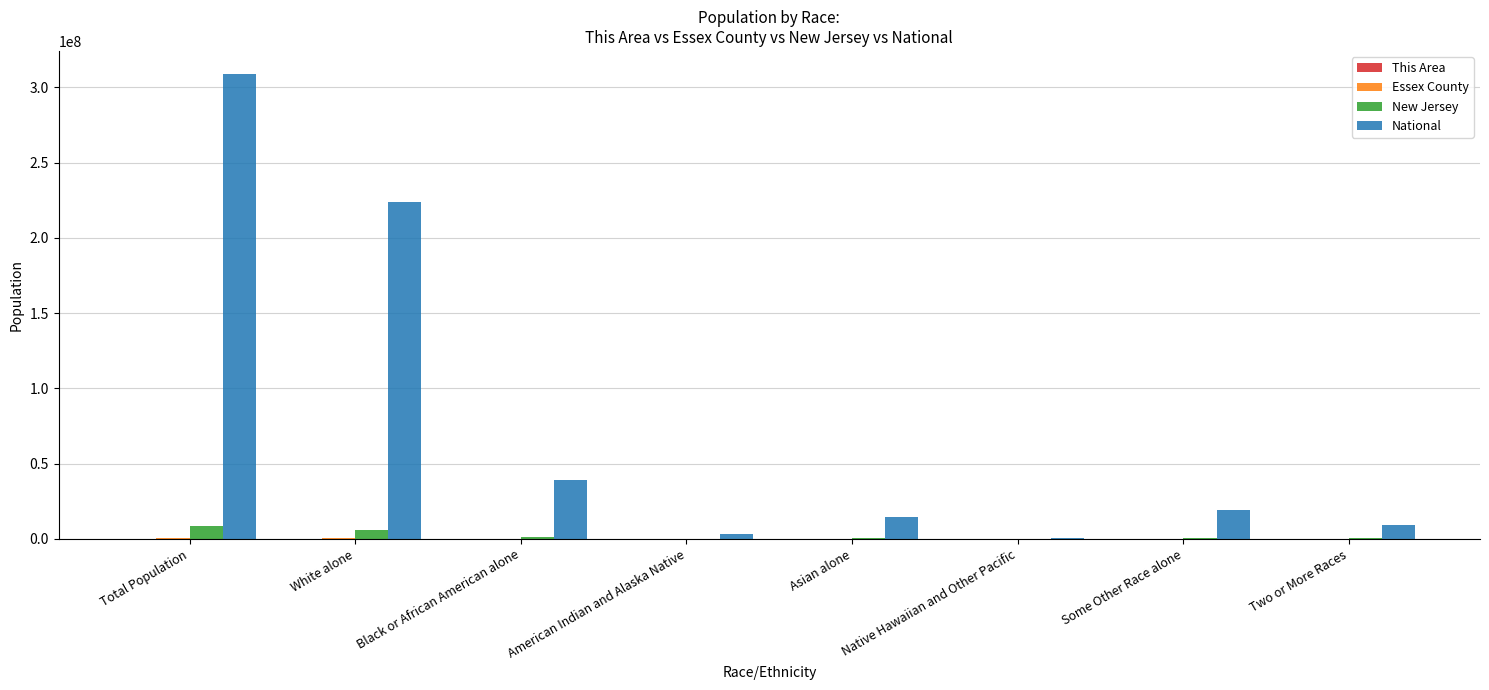

The value of National at Black or African American alone is 23645101. True or false?

False